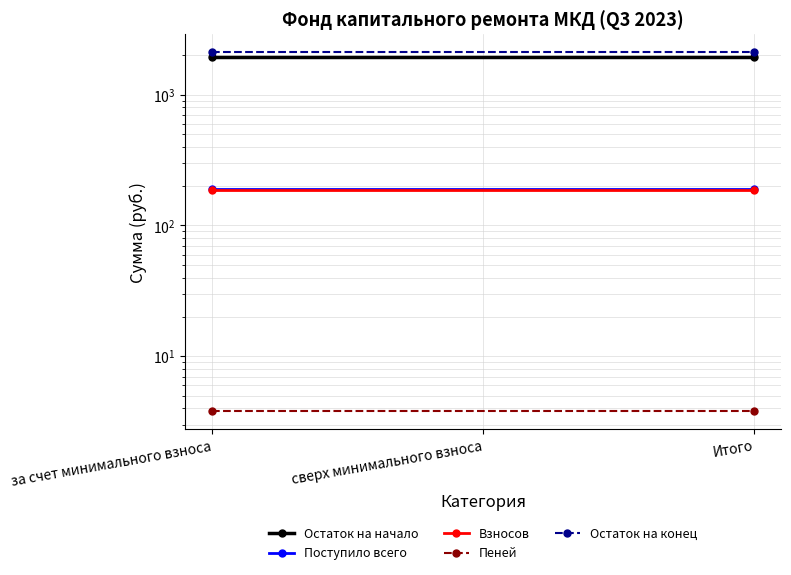

At which label does Взносов reach its minimum?

за счет минимального взноса